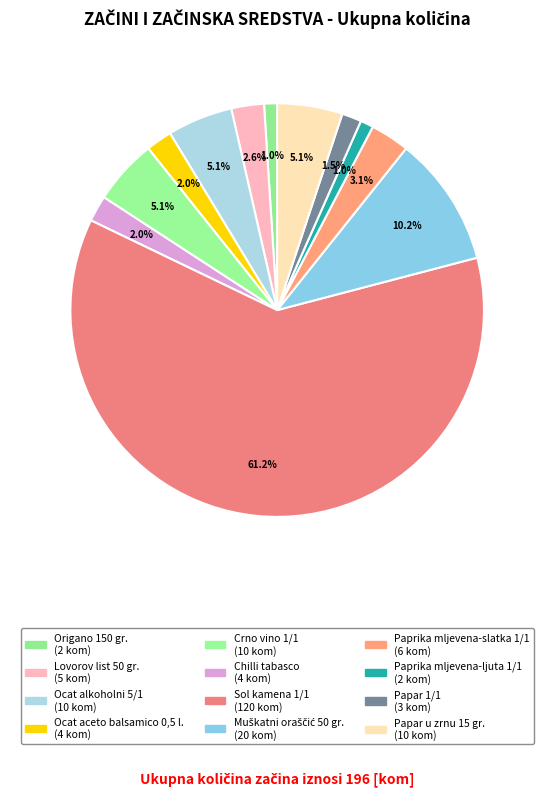

Count the number of slices in the pie.

12